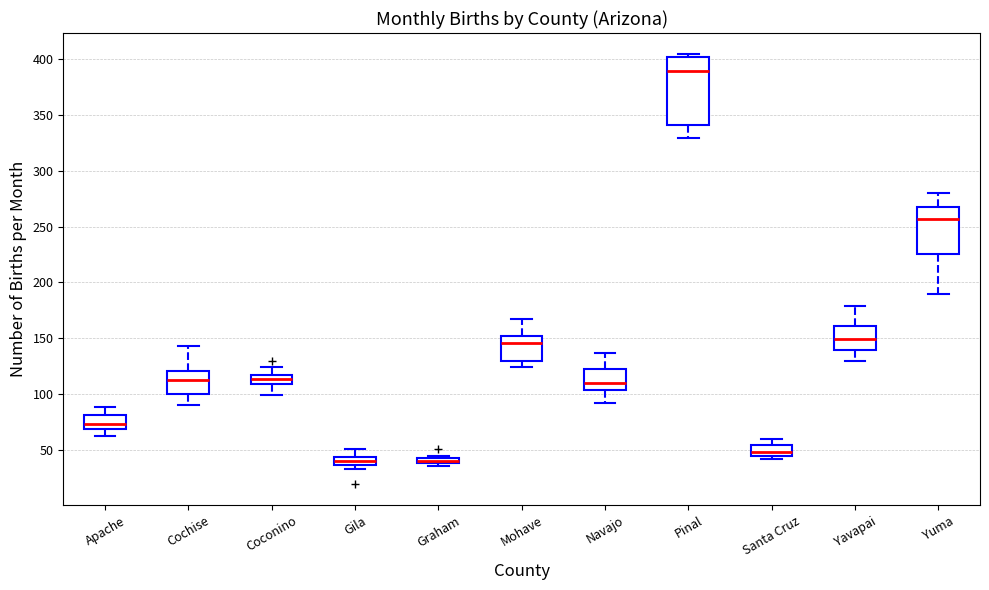

Which box is the tallest, from its lower edge to its upper edge?

Pinal